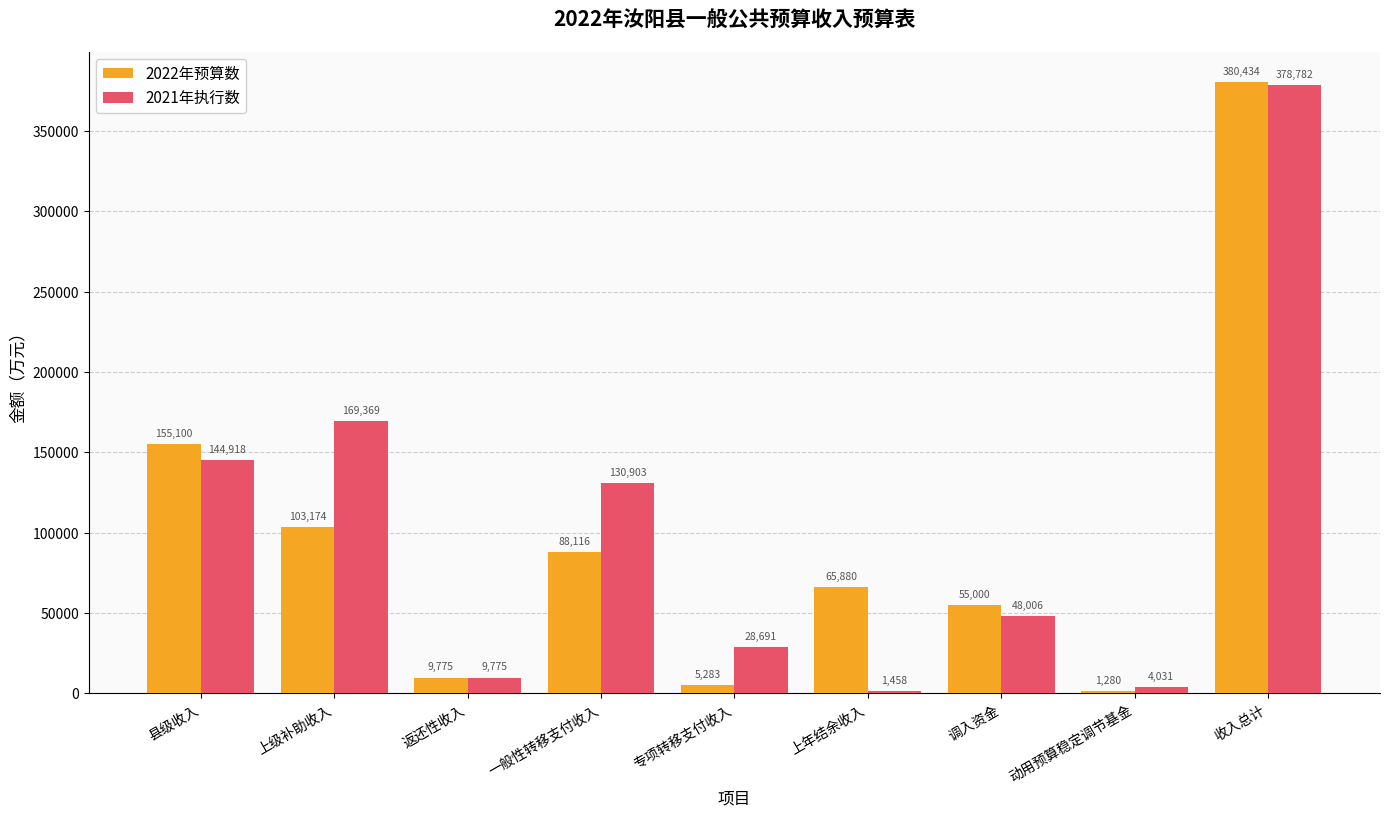

Rank the series by their maximum value, from highest to lowest.

2022年预算数, 2021年执行数